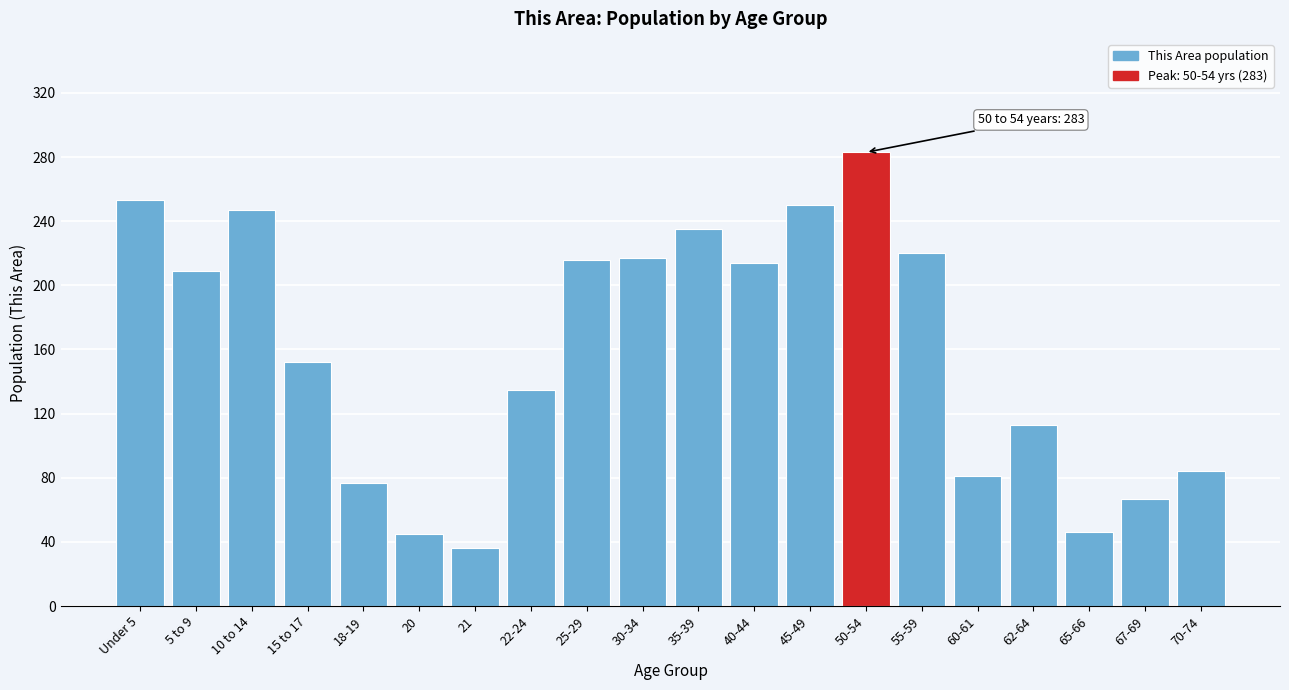

True or false: the data shows 49 at 70-74.

False